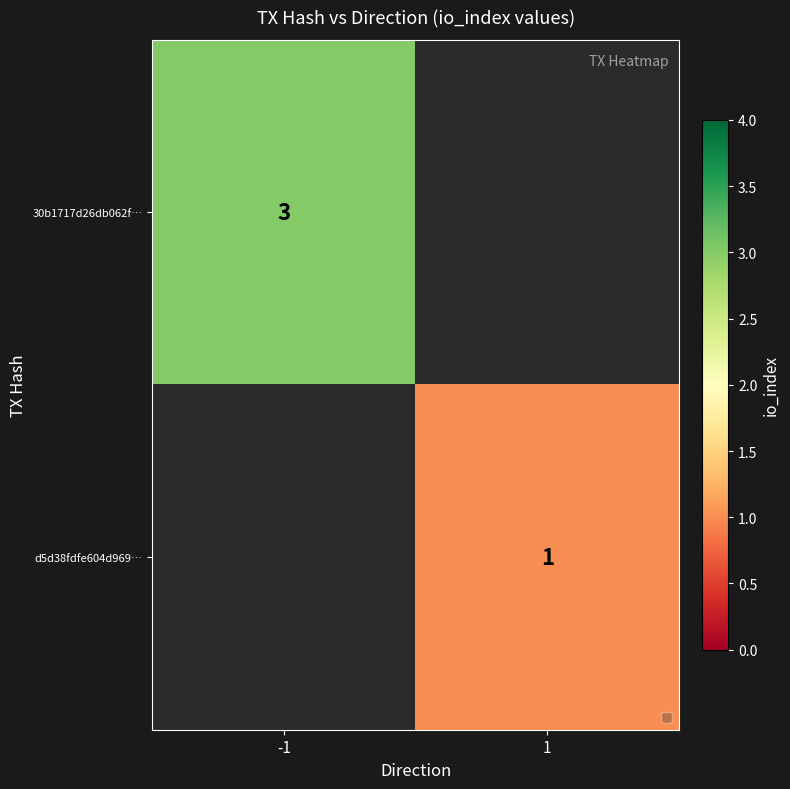

Is the value of 30b1717d26db062f… at -1 greater than the value of d5d38fdfe604d969… at 1?

Yes